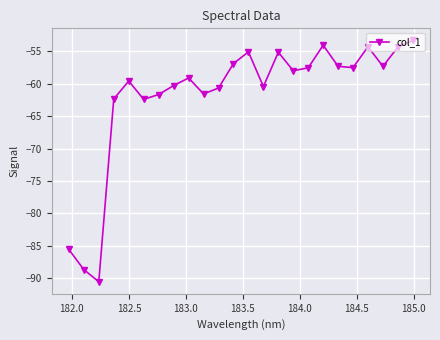

What is the minimum value shown in the chart?

-90.5